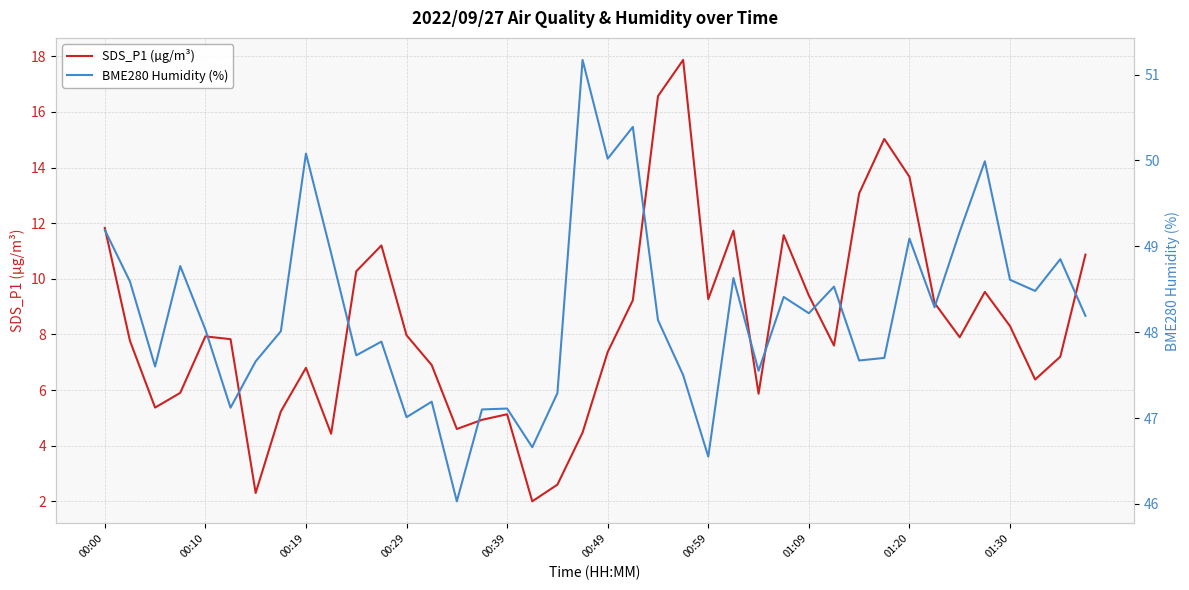

What is the value of the SDS_P1 (µg/m³) point at the 5th from the left?

7.9